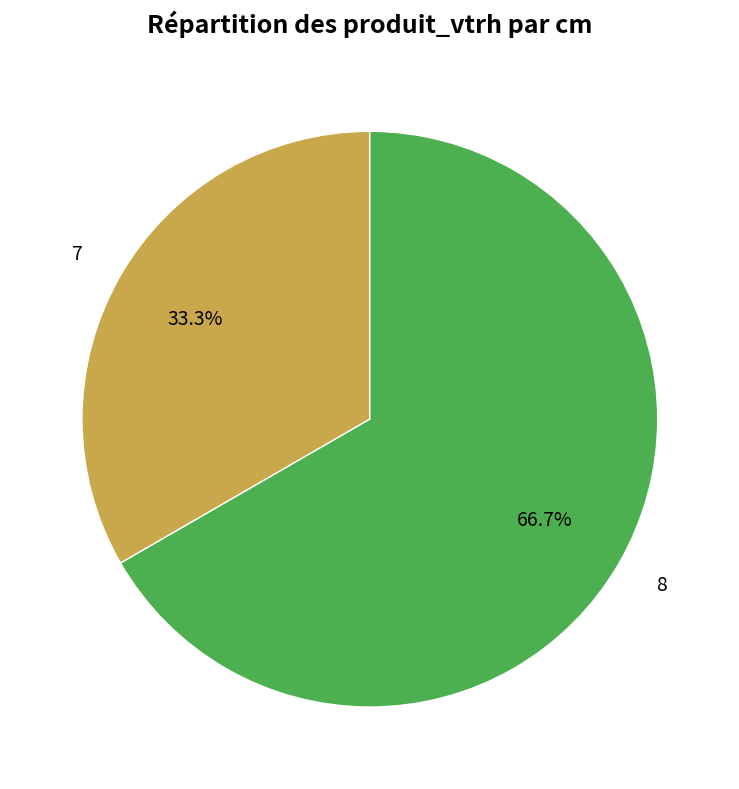

To the nearest percent, what portion does 7 represent?

33%